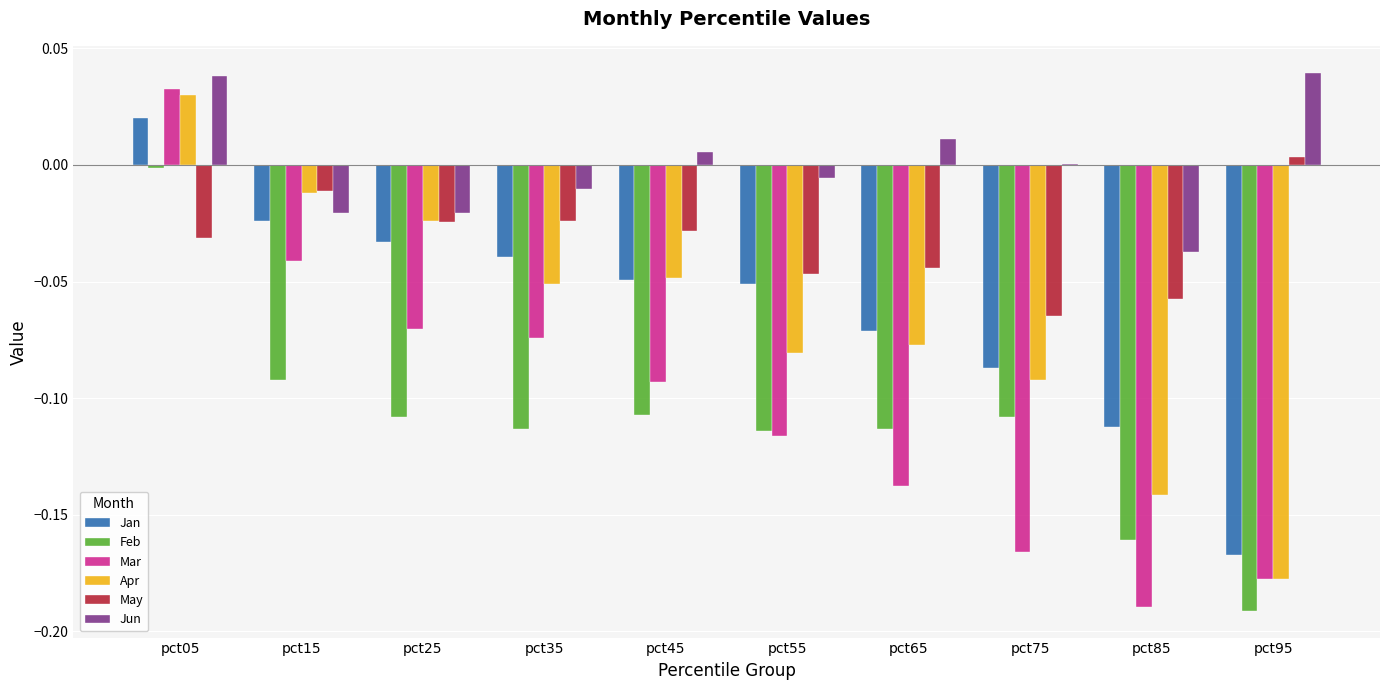

How many positive values does the Apr series have?

1